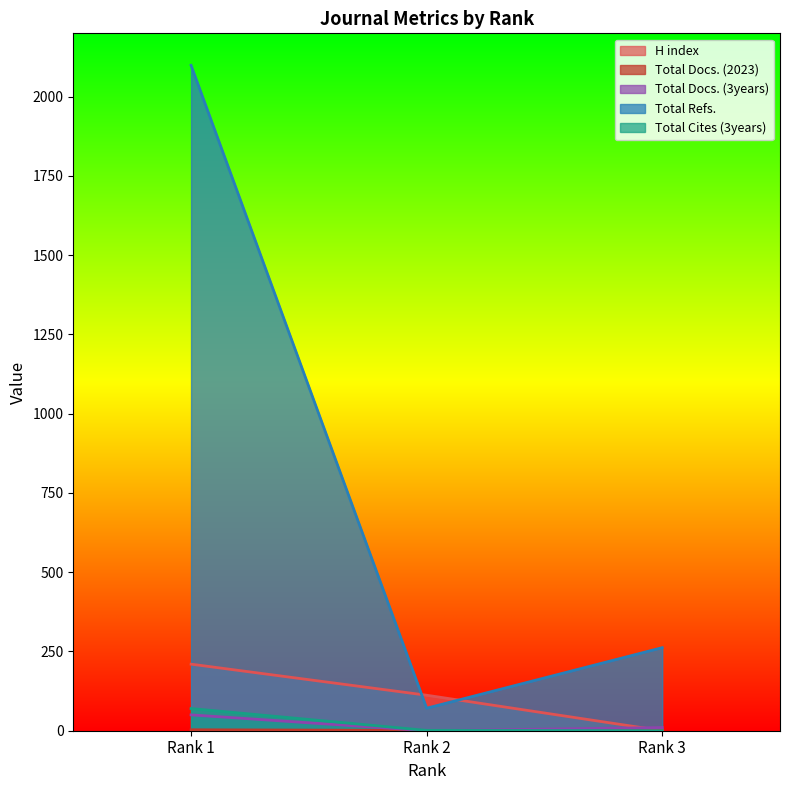

Which category has the highest value in the H index series?

Rank 1